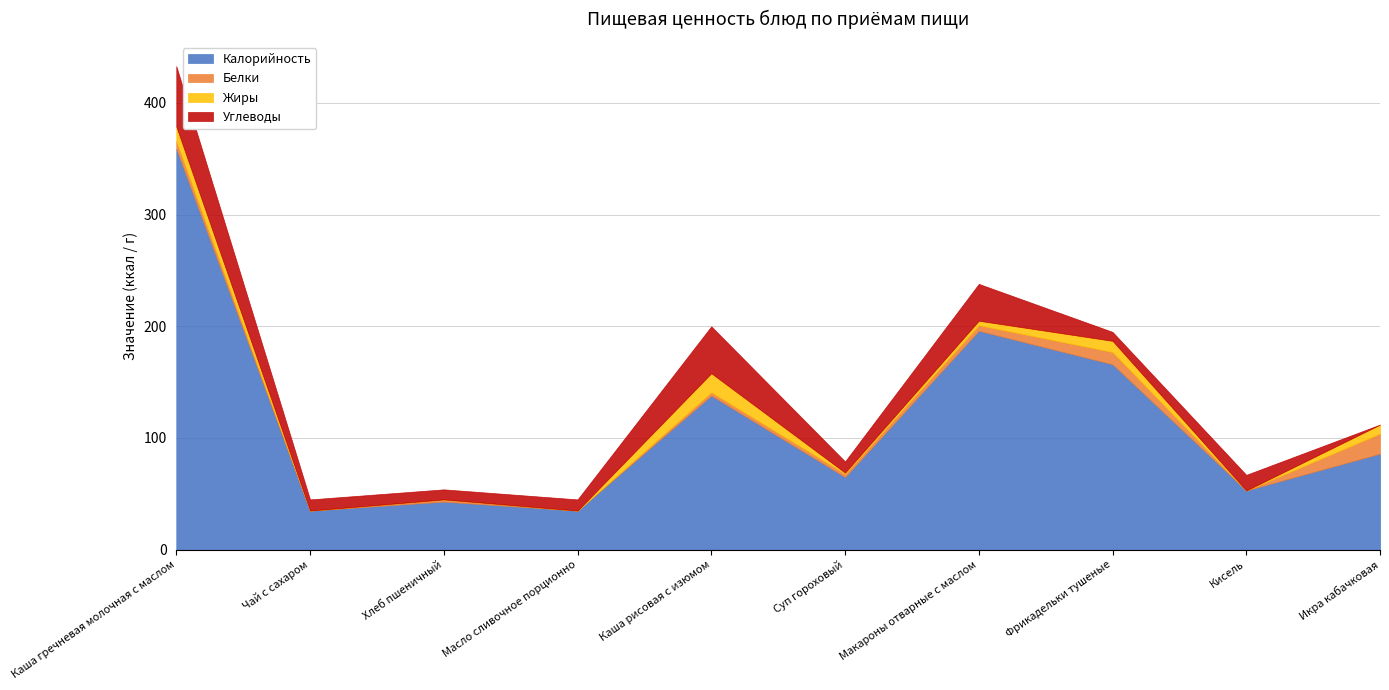

How many data points in Калорийность are above 86?

4